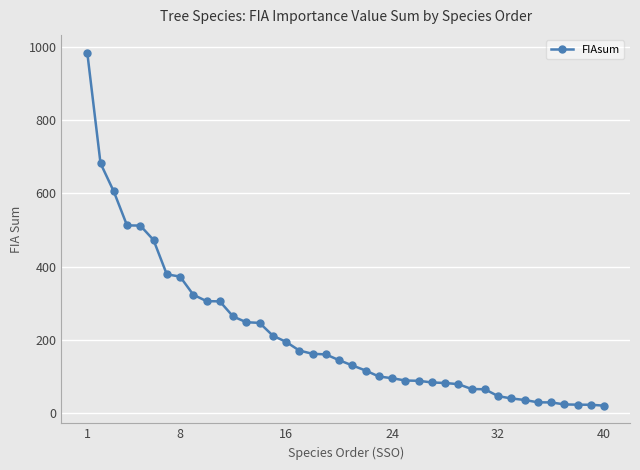

What is the maximum value shown in the chart?

984.6